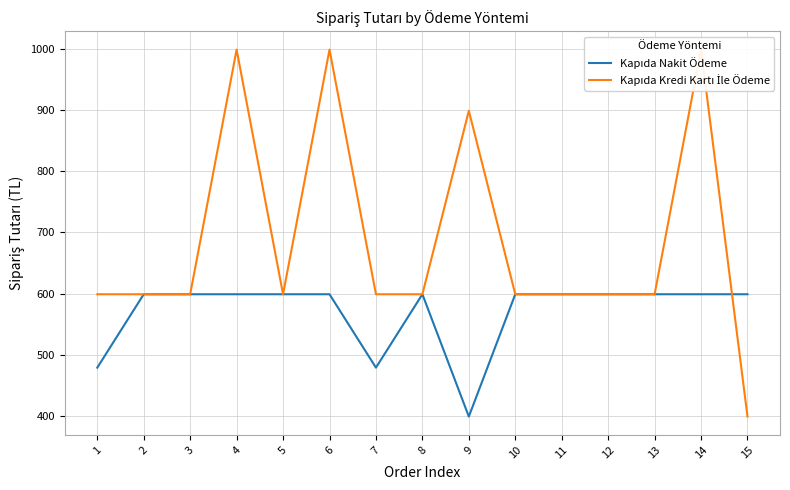

Reading left to right, list all the values displayed in this chart.

Kapıda Nakit Ödeme: 479	599	599	599	599	599	479	599	399	599	599	599	599	599	599
Kapıda Kredi Kartı İle Ödeme: 599	599	599	999	599	999	599	599	899	599	599	599	599	999	399